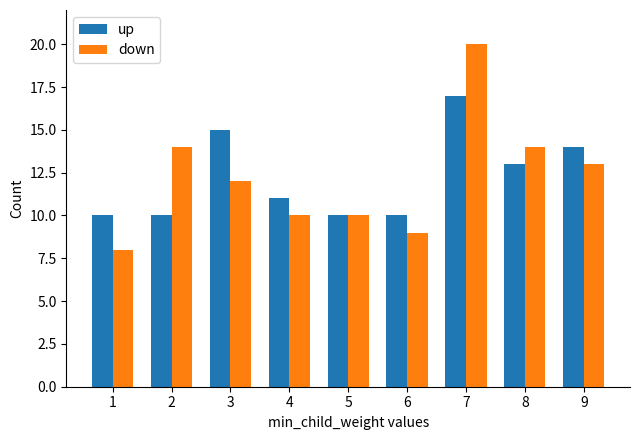

Reading right to left, extract all data points from this chart.

up: 9=14	8=13	7=17	6=10	5=10	4=11	3=15	2=10	1=10
down: 9=13	8=14	7=20	6=9	5=10	4=10	3=12	2=14	1=8